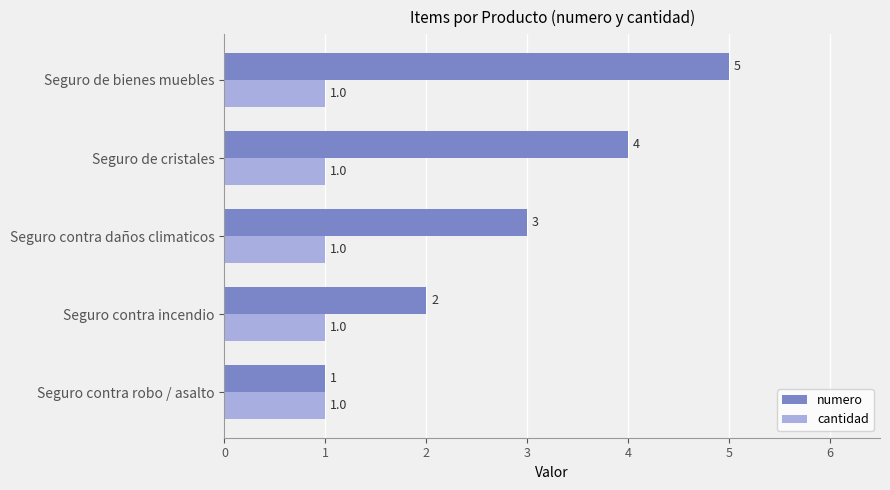

Which series has the widest spread of values?

numero